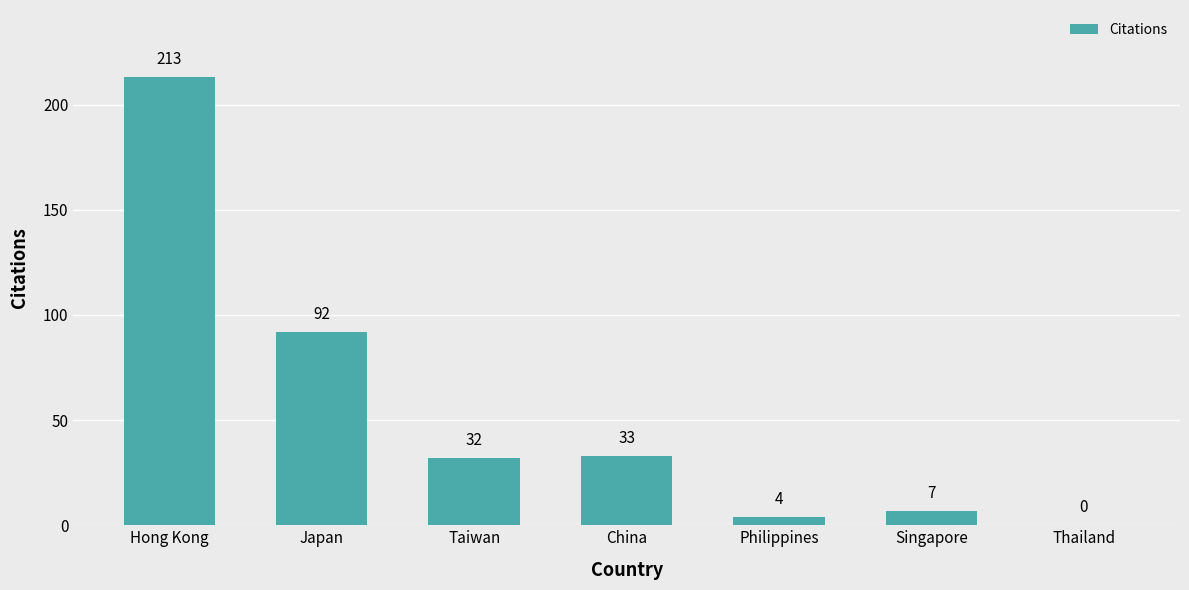

Between Thailand and Singapore, which is larger?

Singapore